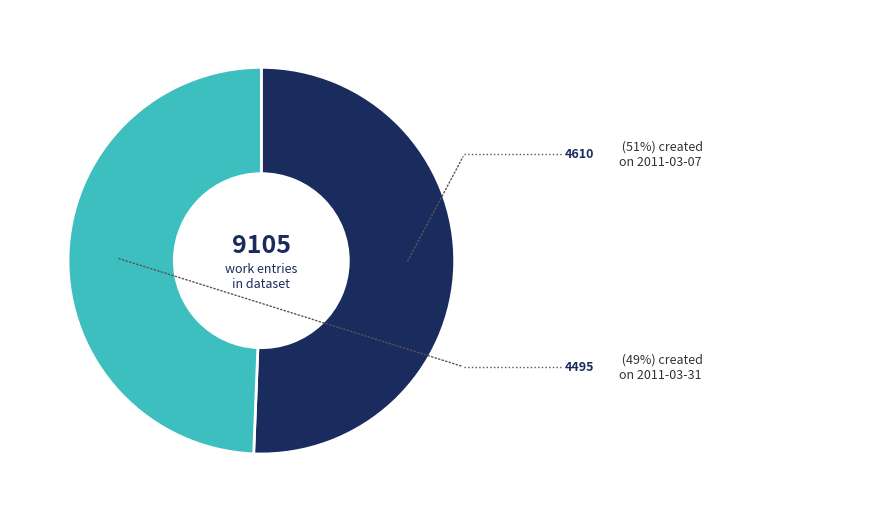

Is there any slice that represents more than half of the pie?

Yes